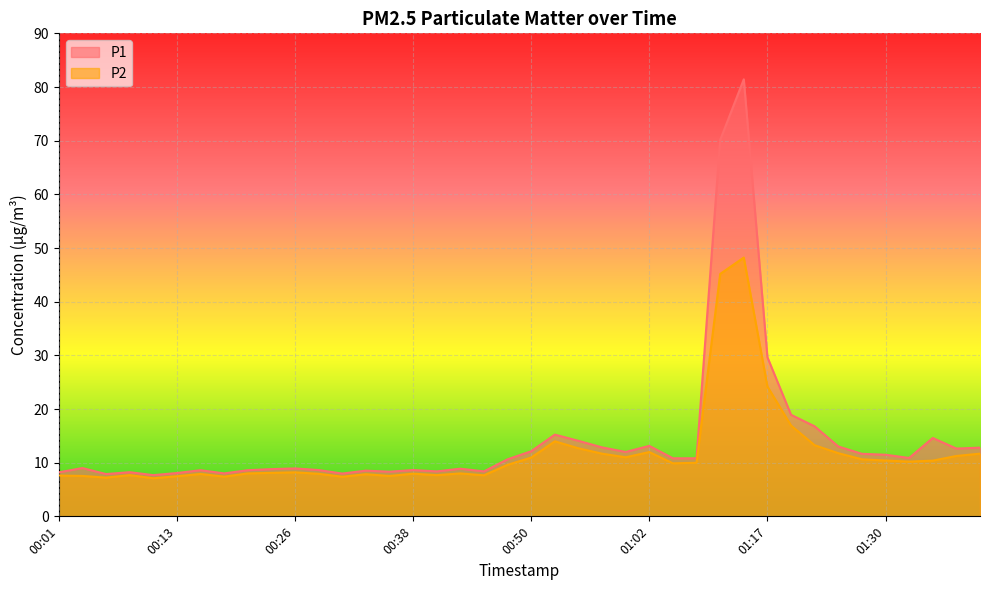

Which category has the lowest value in the P1 series?

00:11